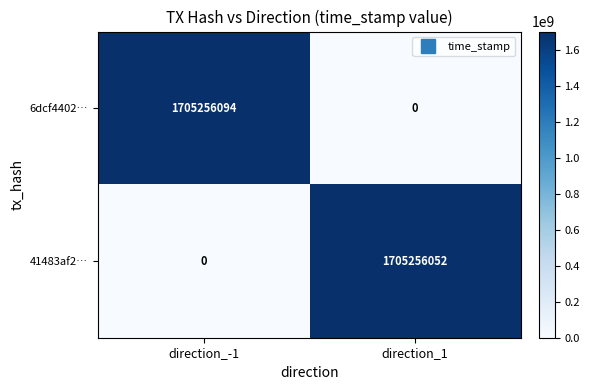

What is the spread (max minus min) of values at direction_-1?

1705256094